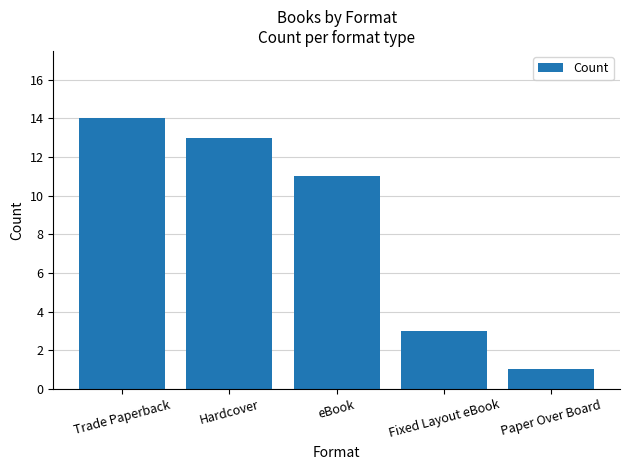

The value at Hardcover is 13. True or false?

True